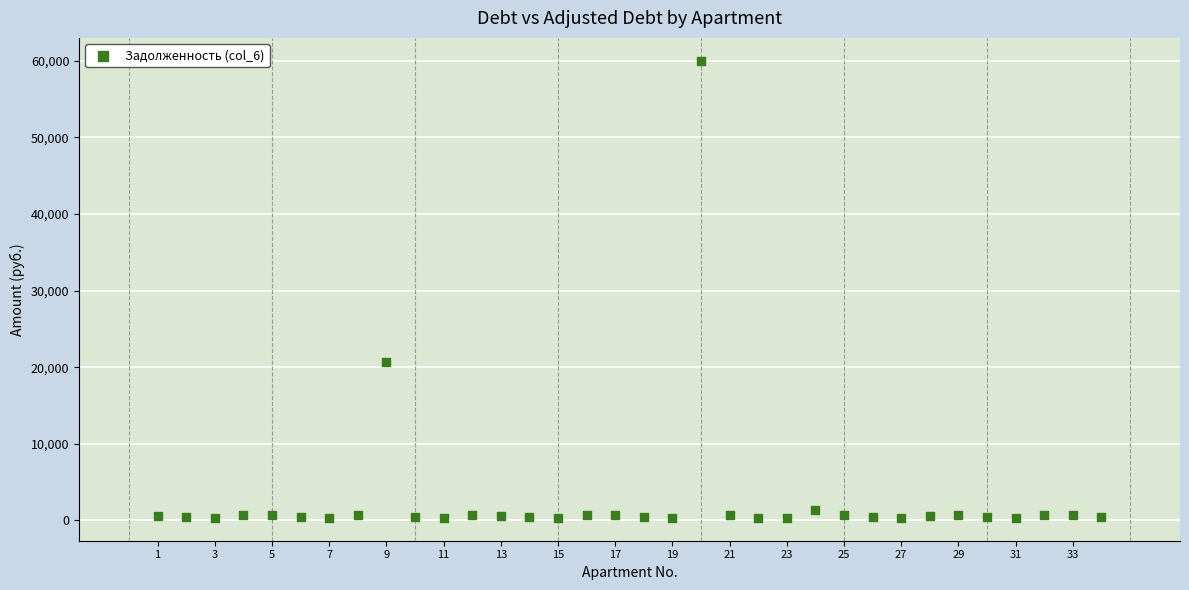

What Y value in the scatter plot is closest to 30161?

20679.2